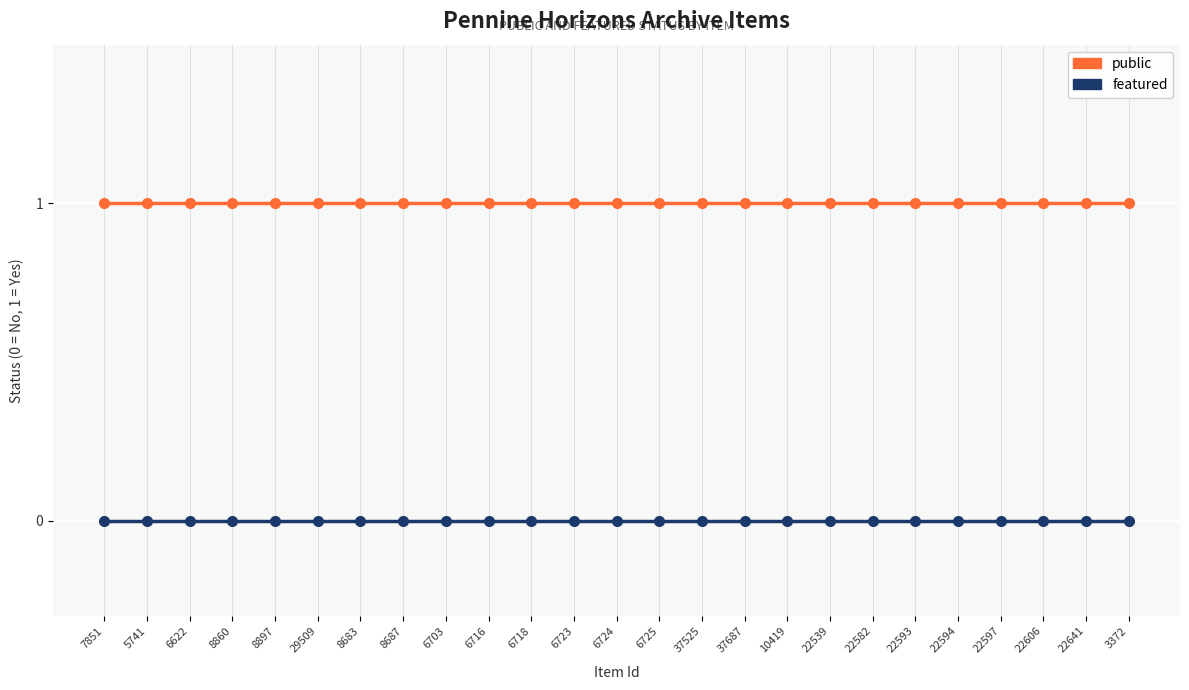

Does the chart display data point markers on the line(s)?

Yes